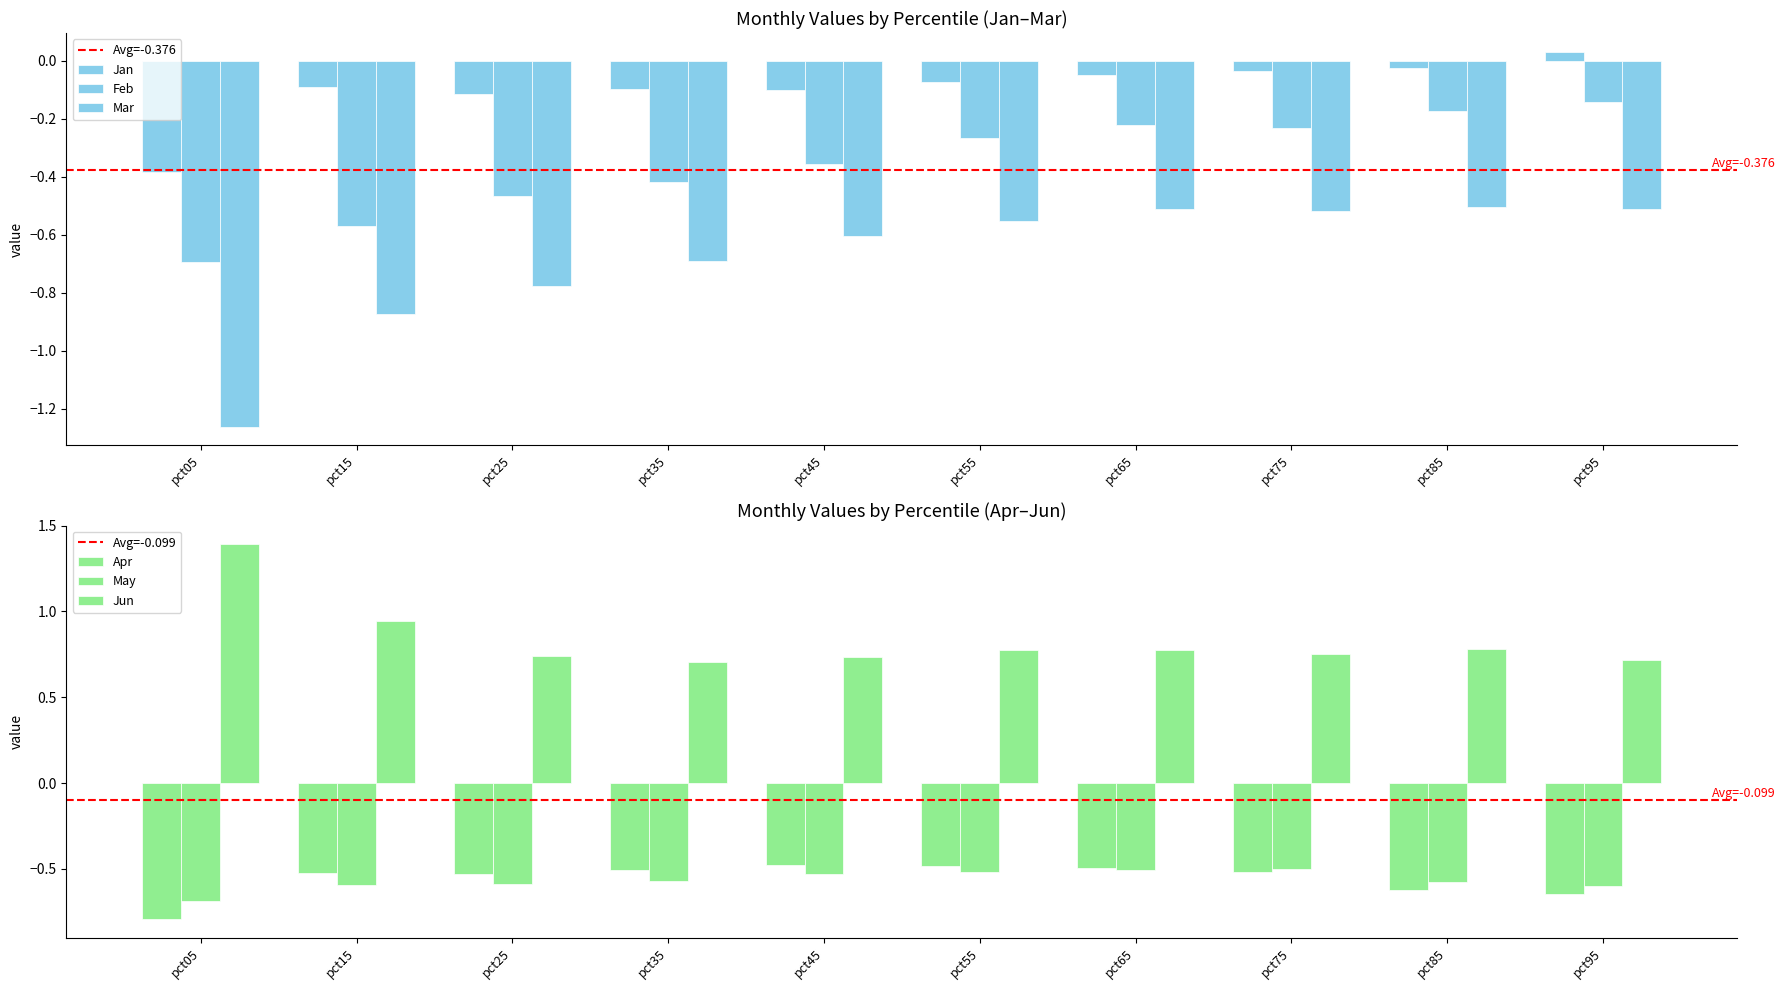

Which has a higher value, pct75 or pct55?

pct75